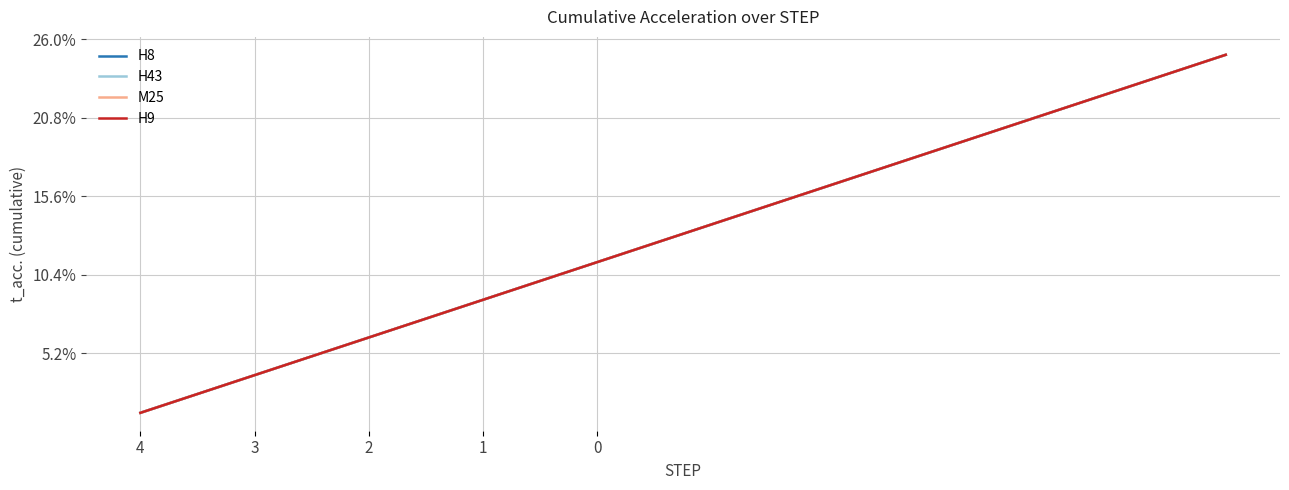

Is this an area chart (filled region under the line)?

No